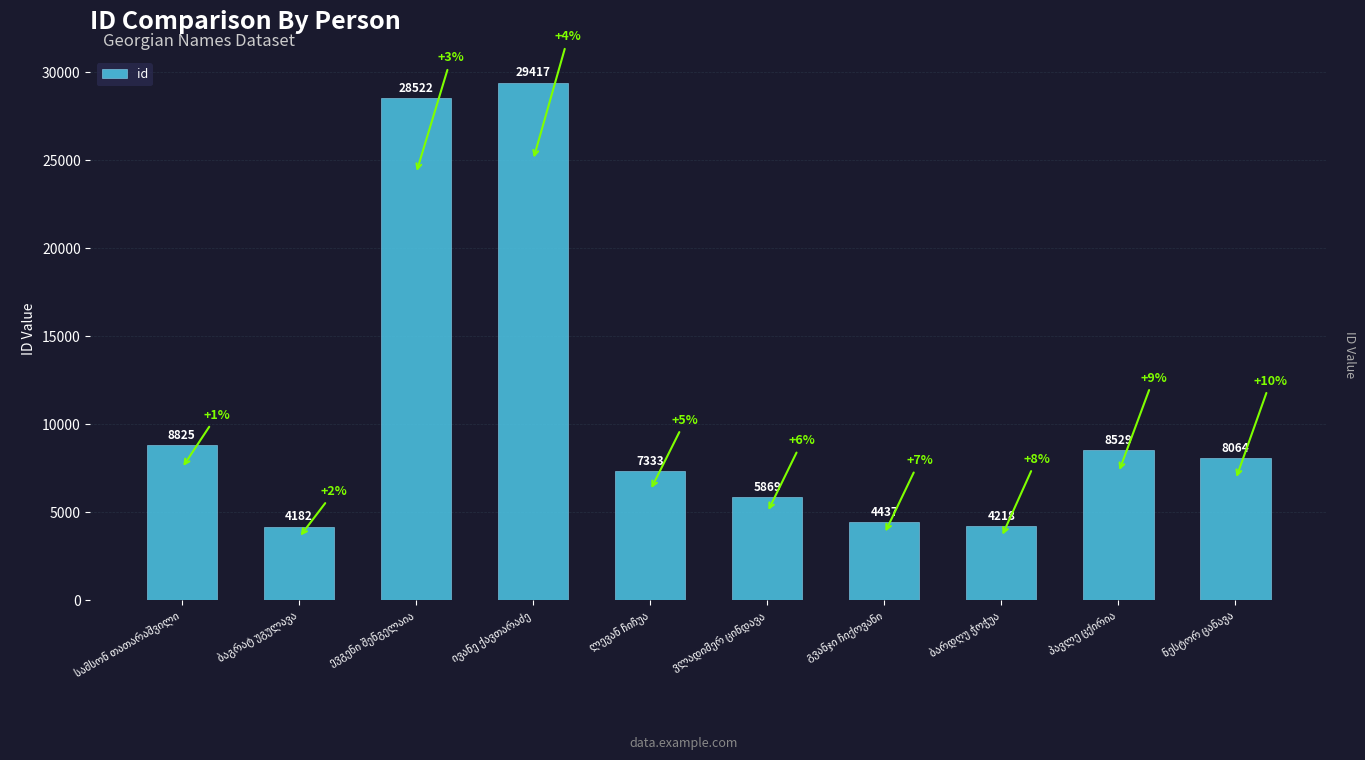

What is the value of the 9th bar from the left?

8529